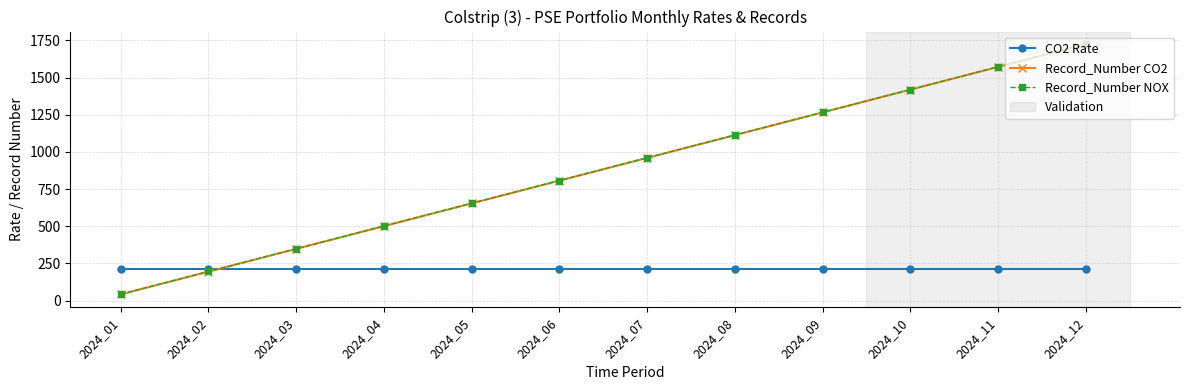

True or false: Record_Number CO2 and Record_Number NOX cross at least once.

False